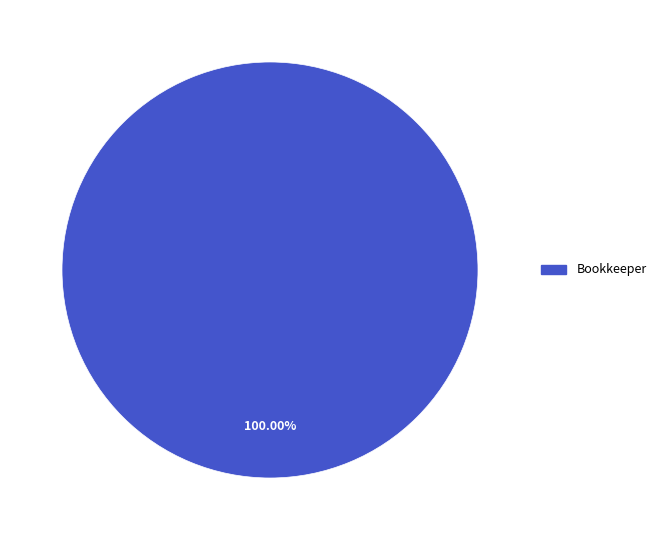

Is there any slice that represents more than half of the pie?

Yes